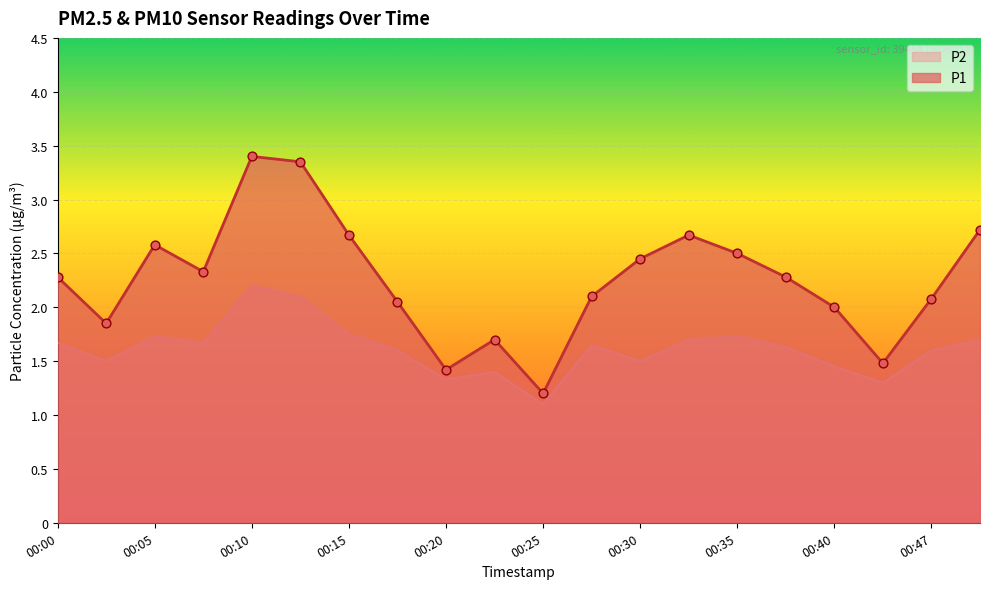

Which series contains the highest Y value?

P1